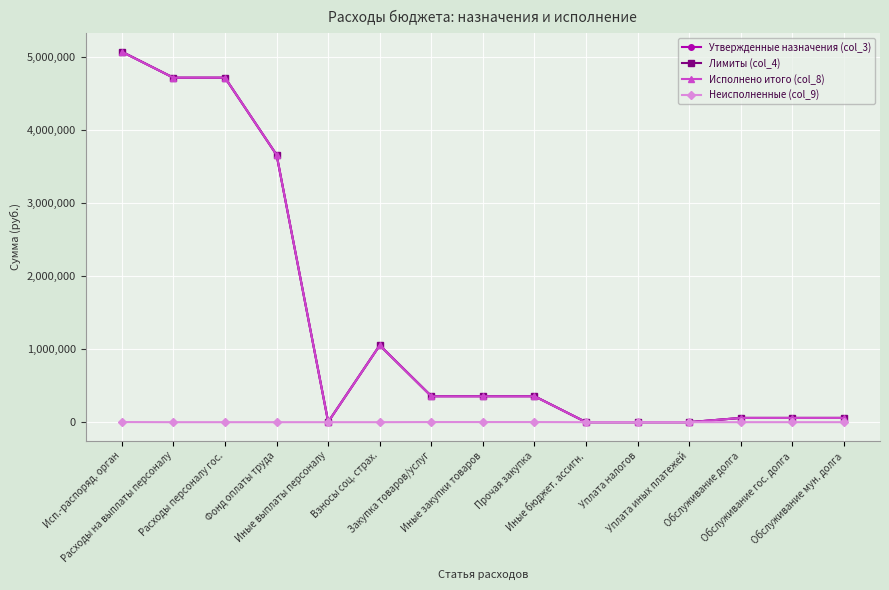

Does the chart have visible grid lines?

Yes